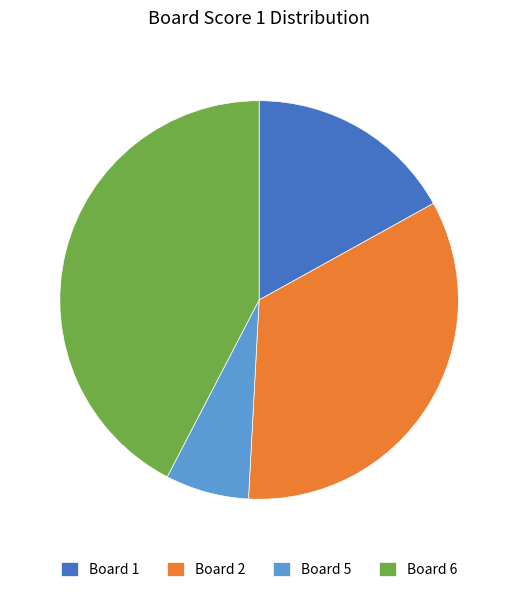

What is the smallest slice in the pie chart?

Board 5